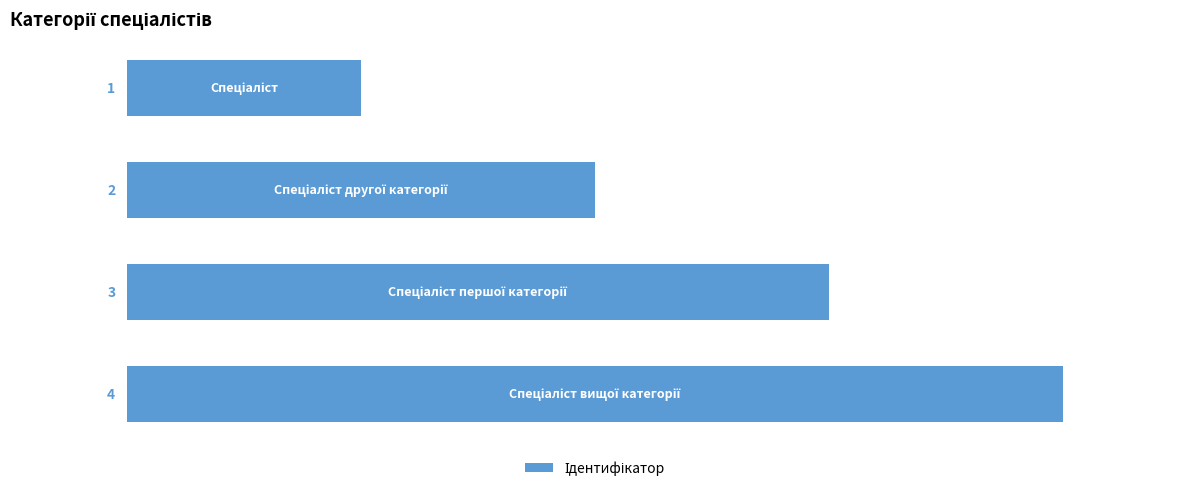

What is the greatest value displayed?

4